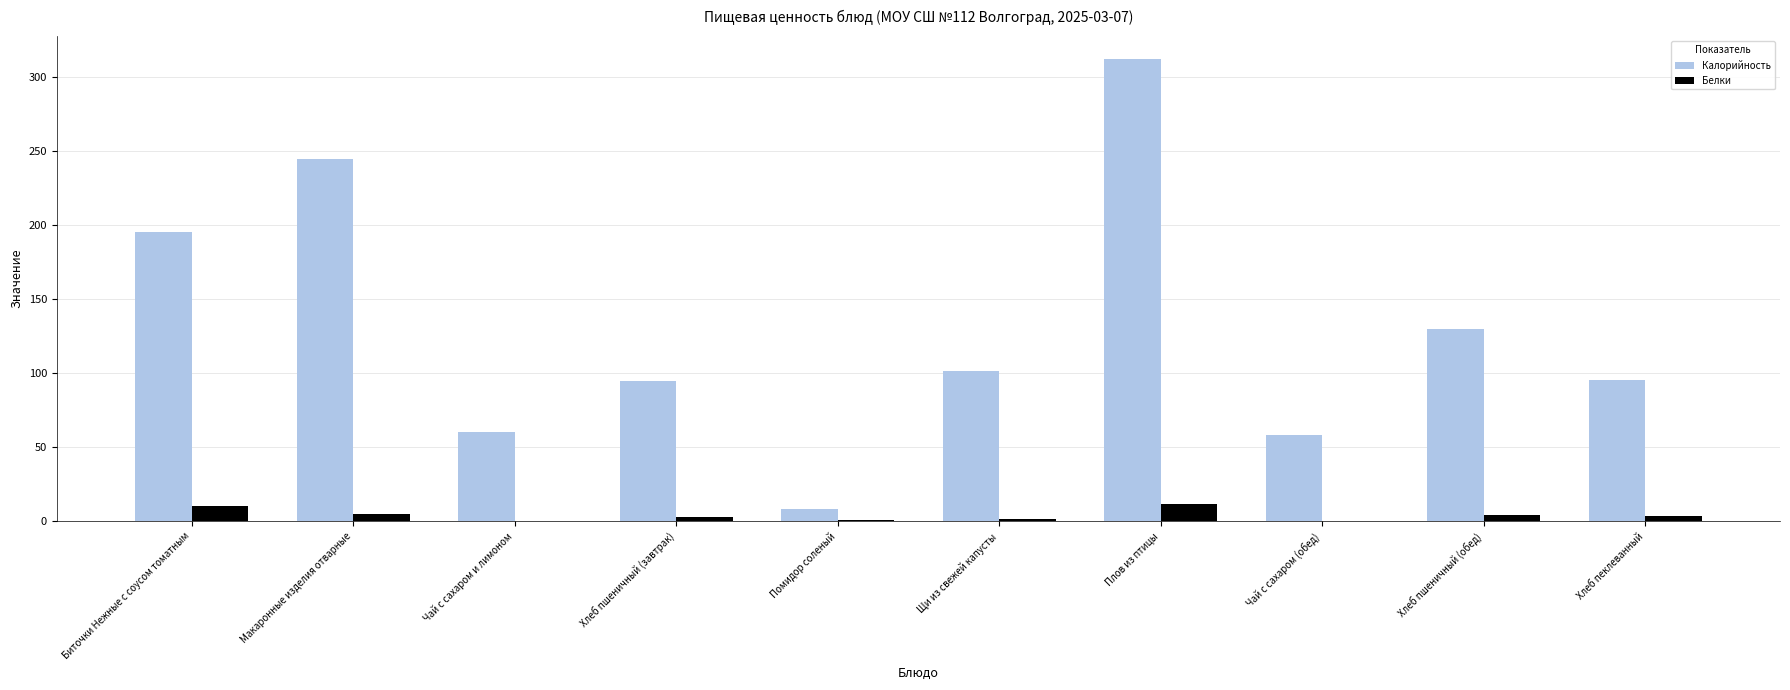

What is the spread (max minus min) of values at Хлеб пшеничный (обед)?

125.8